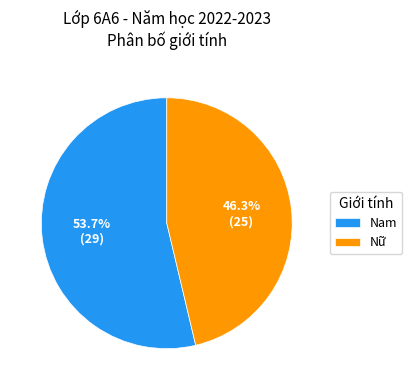

What portion of the pie excludes Nam?

46.3%